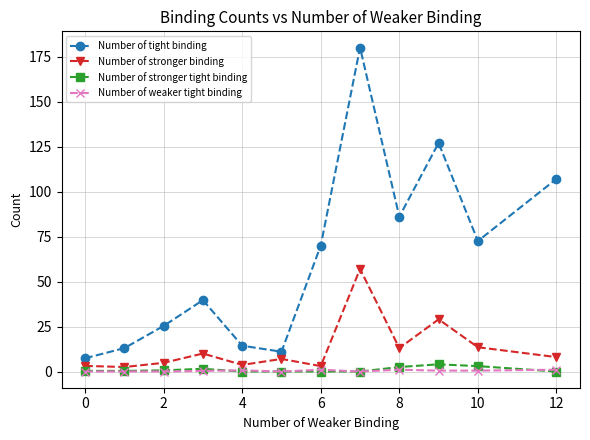

At how many categories does at least one series exceed 59?

6